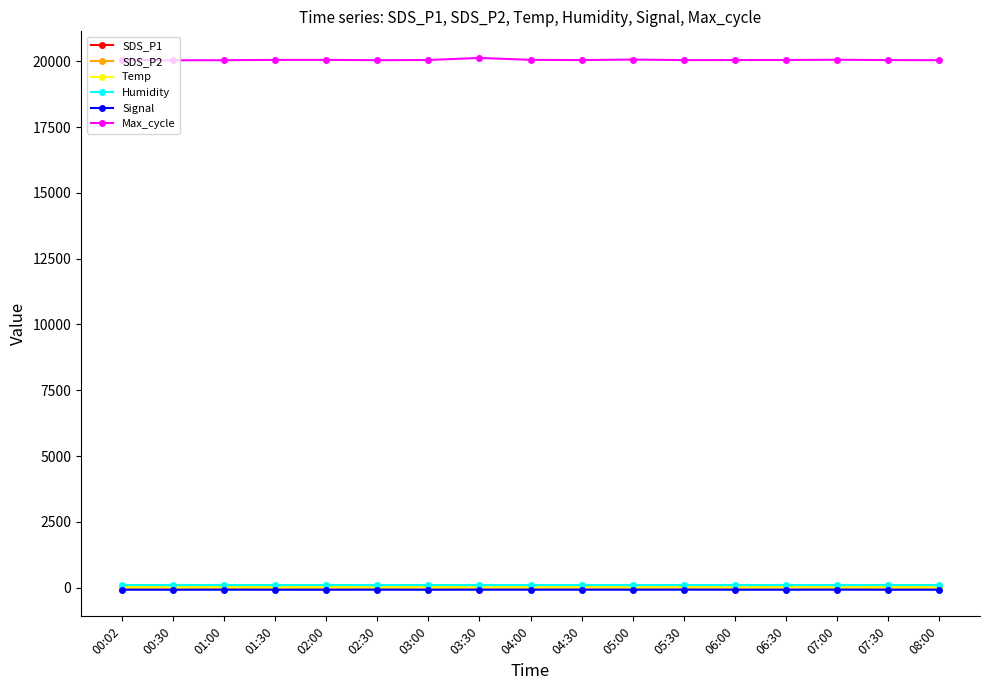

True or false: Max_cycle has more than 2 points higher than both neighbors.

True